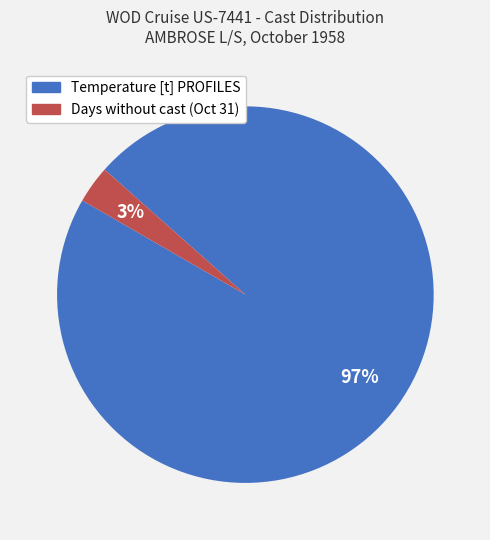

To the nearest percent, what is the average slice percentage?

50%